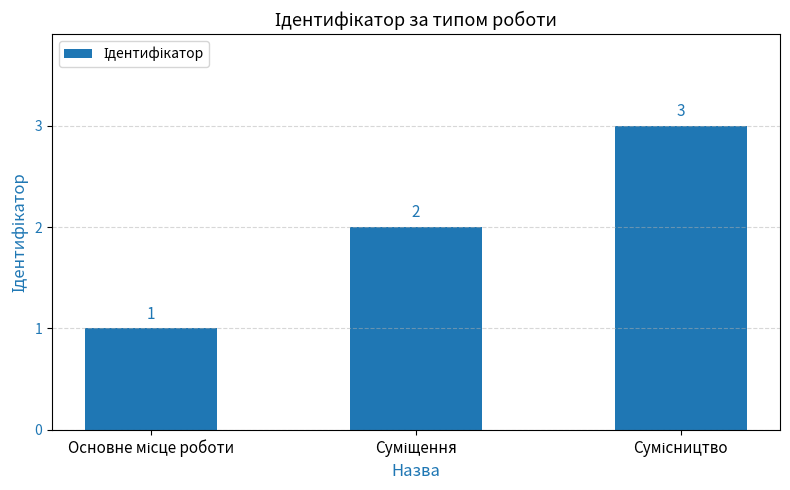

What is the sum of all values?

6